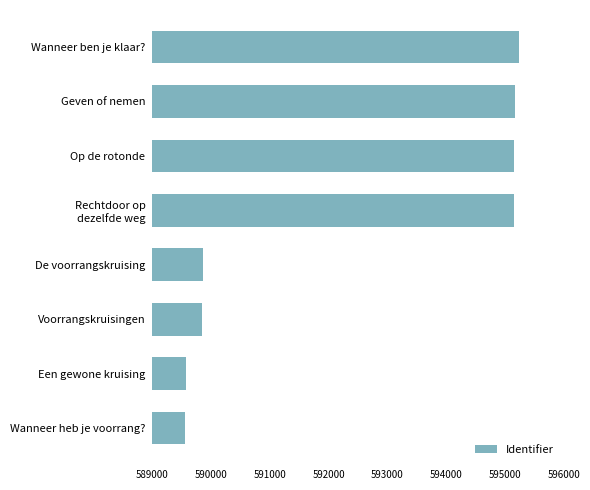

What is the smallest value displayed?

589561